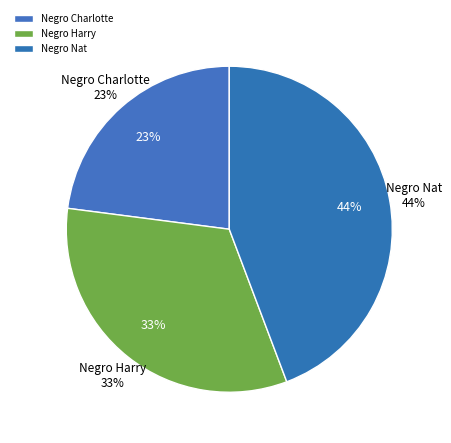

Combined, what portion of the pie is Negro Nat and Negro Harry?

77.0%